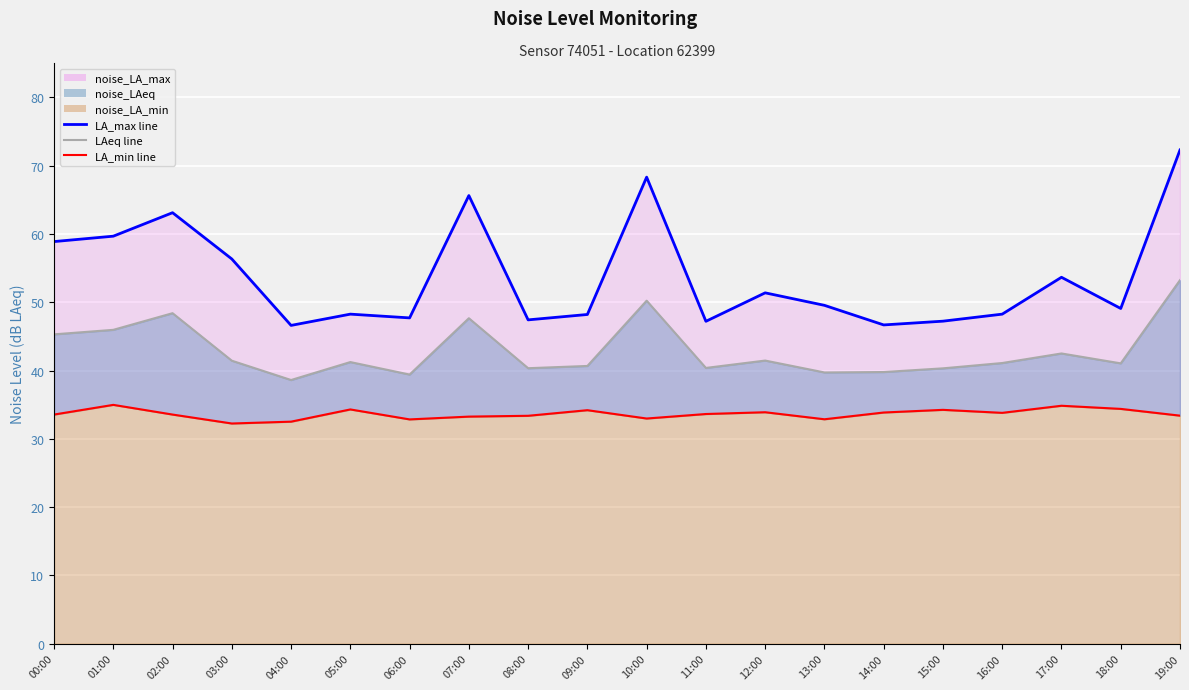

At how many categories does at least one series exceed 65?

3